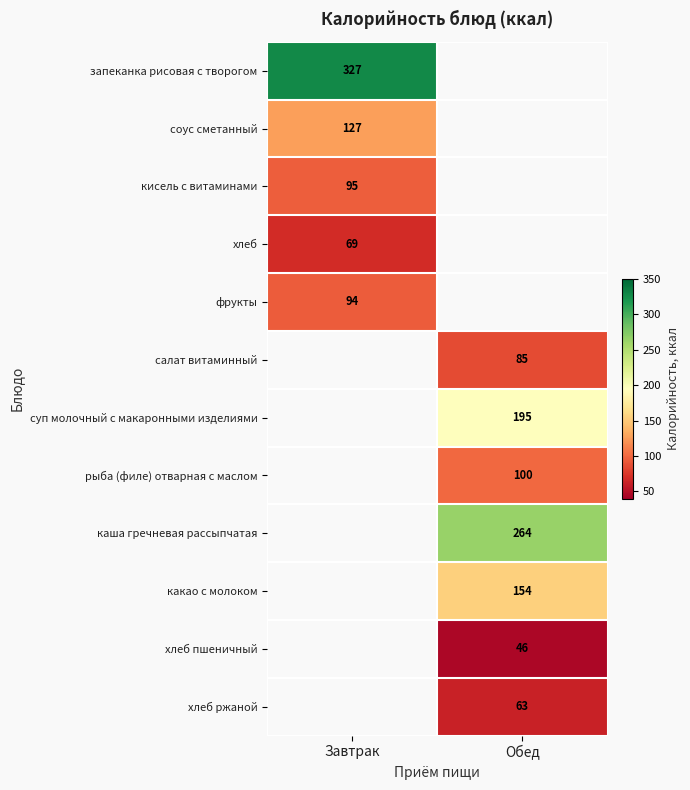

The рыба (филе) отварная с маслом series shows 100 at Обед. True or false?

True